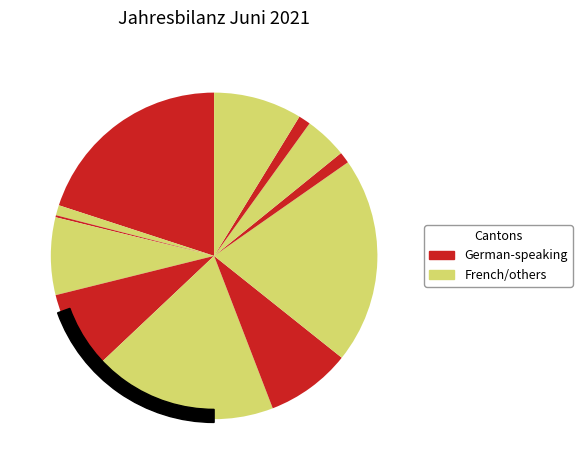

What is the total percentage of Appenzell I. Rh. and Appenzell A. Rh.?

1.2%